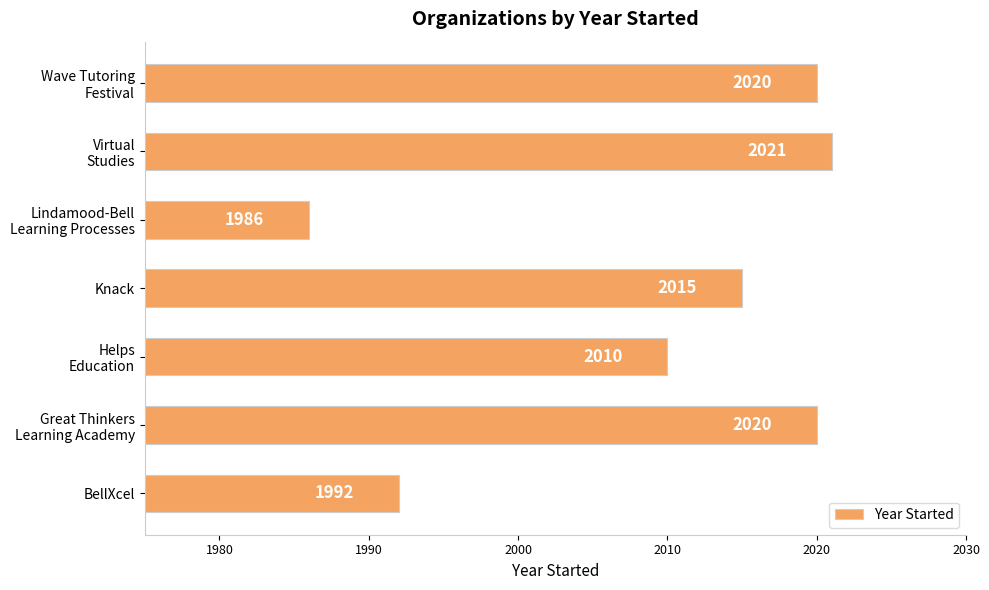

Reading bottom to top, what are all the values shown in this chart?

1992	2020	2010	2015	1986	2021	2020